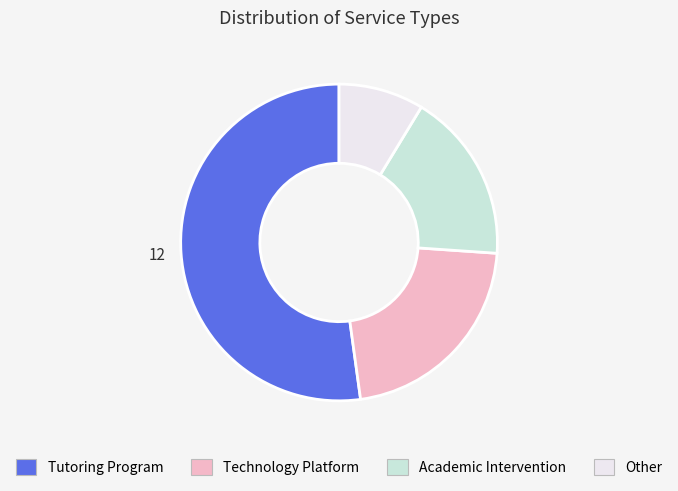

Rank the categories by value from highest to lowest.

Tutoring Program, Technology Platform, Academic Intervention, Other